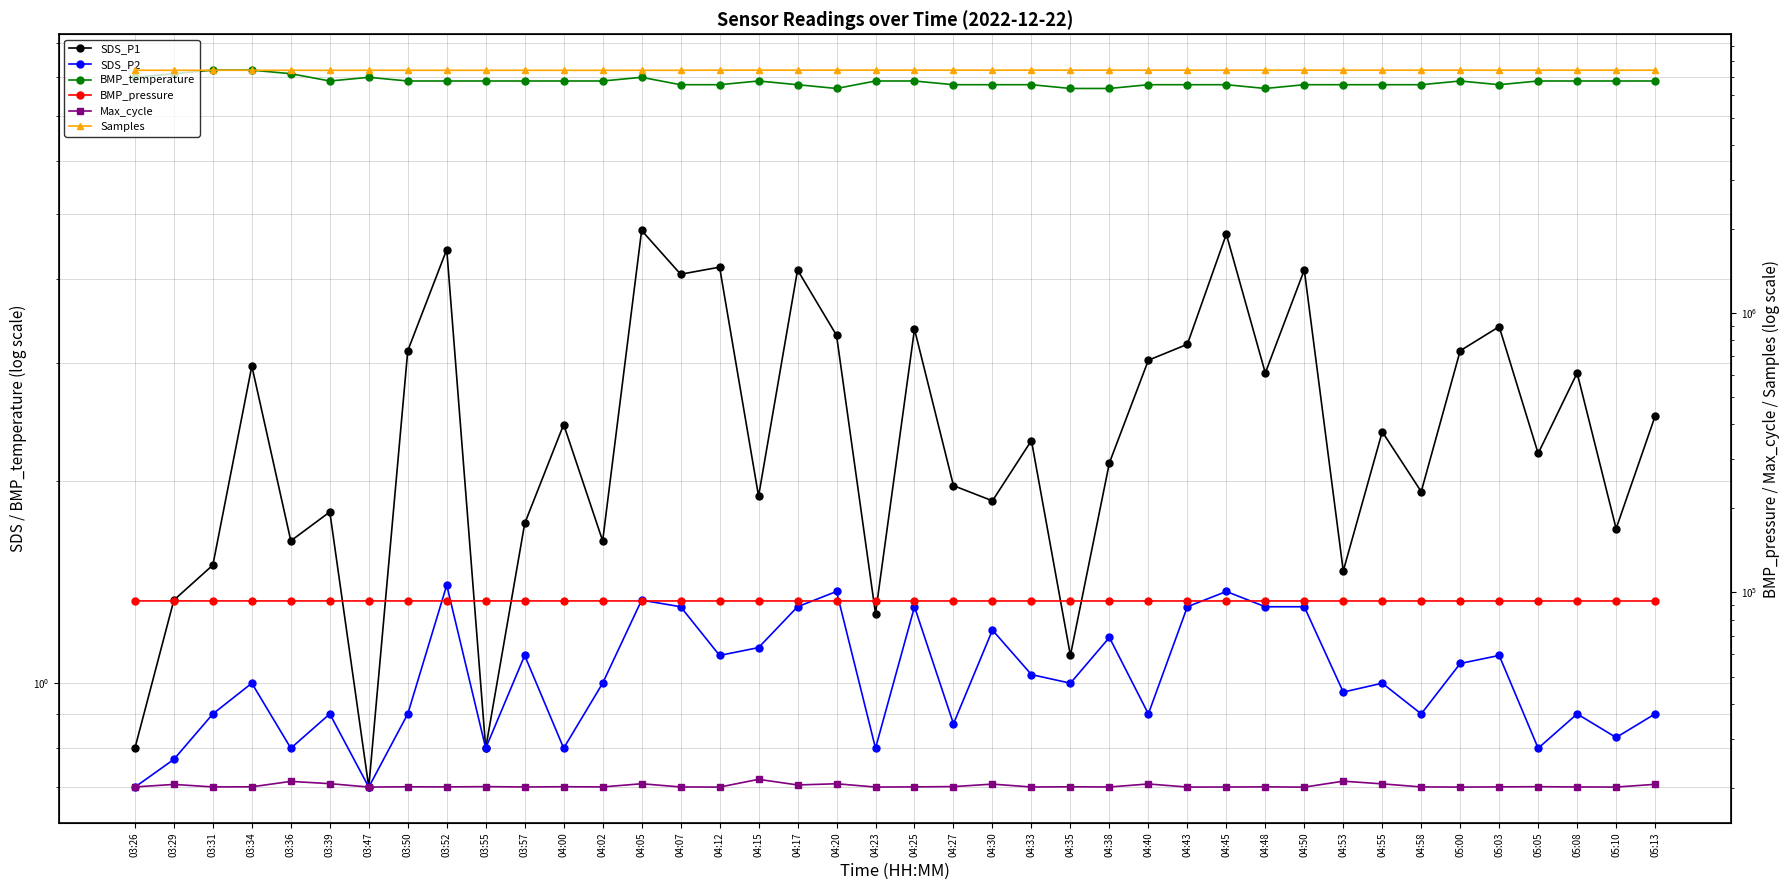

Is the value of Samples at 03:31 greater than the value of Max_cycle at 04:33?

Yes